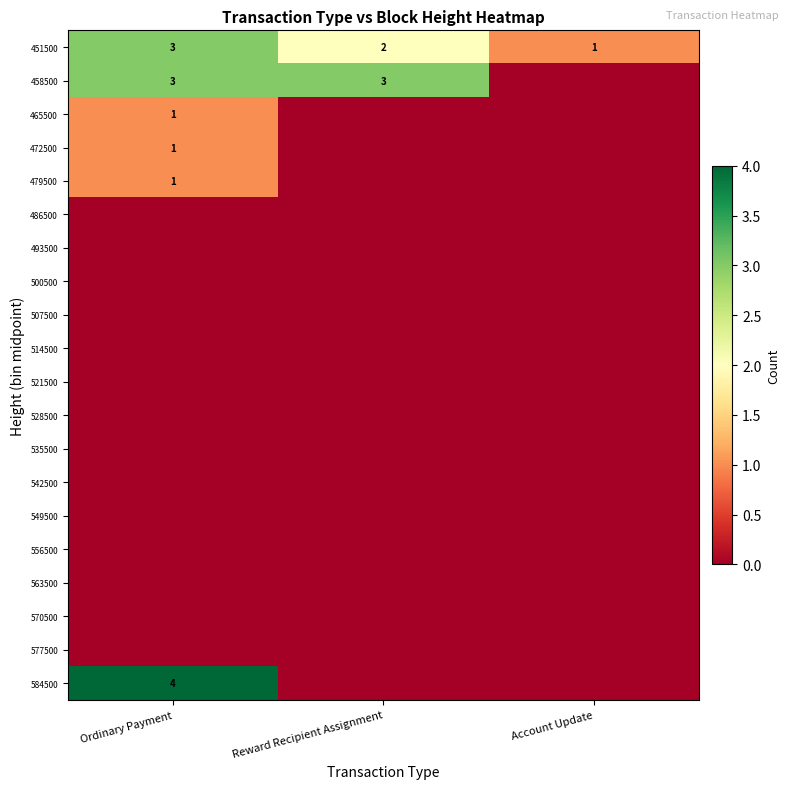

Which series has the largest total across all categories?

451500